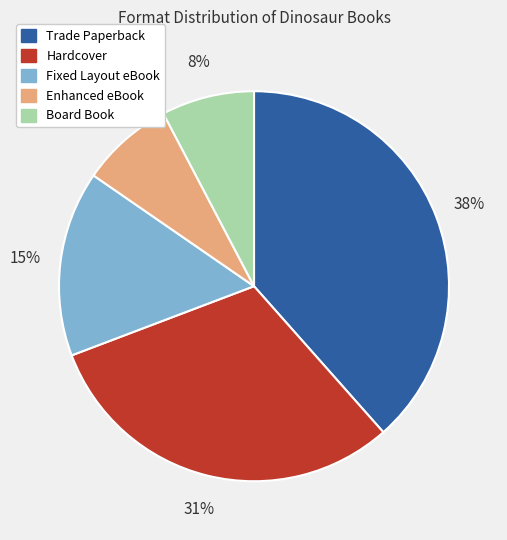

Is there a majority slice in this chart?

No